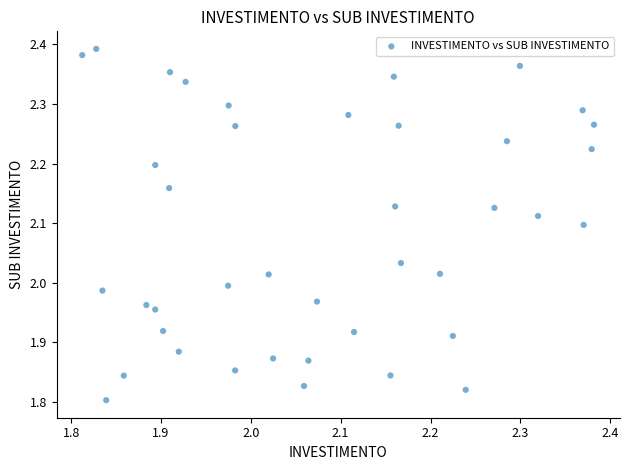

What is the range of Y values (max minus min)?

0.6